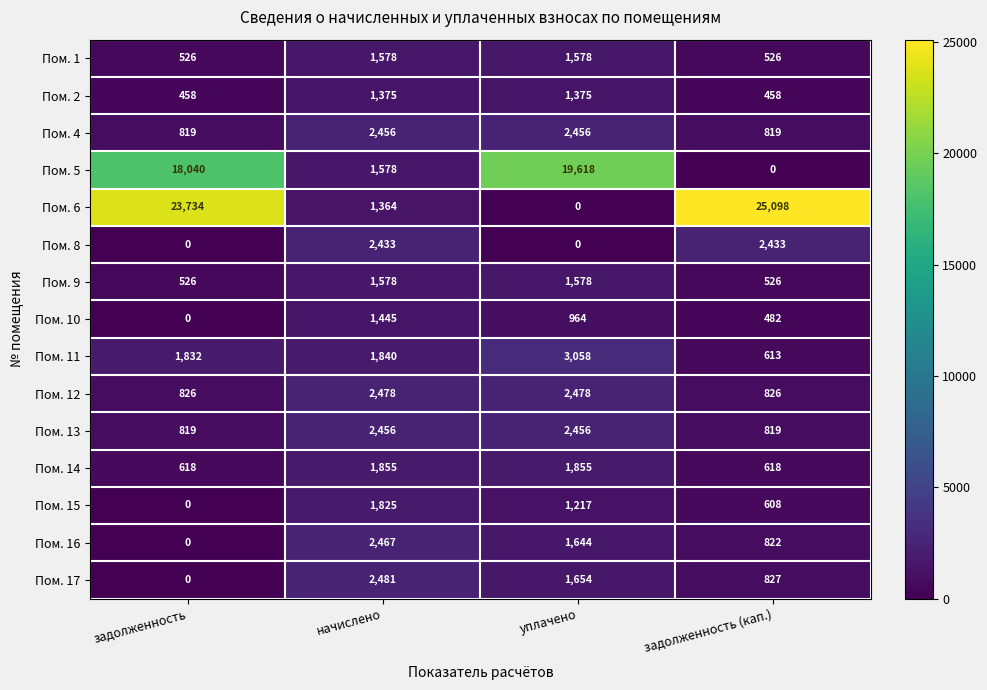

What is the difference between the highest and lowest values at начислено?

1117